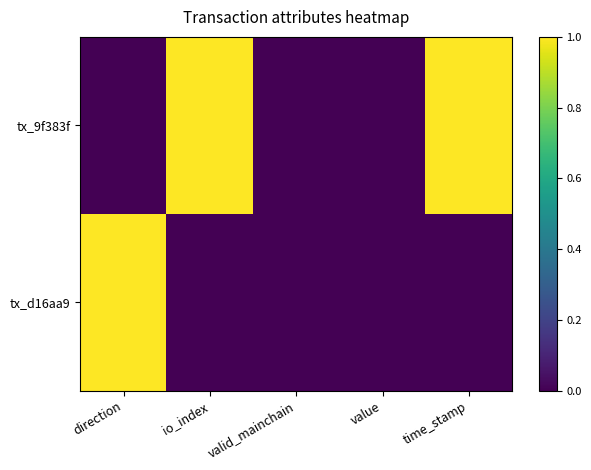

Which category has the lowest value across all series?

direction